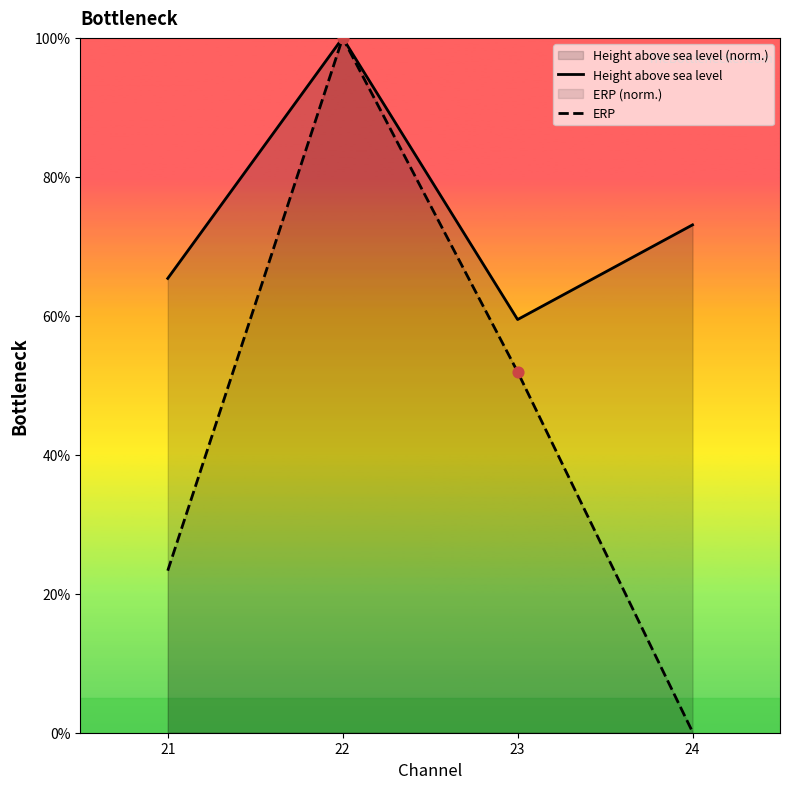

Which series has the largest Y range (max minus min)?

ERP